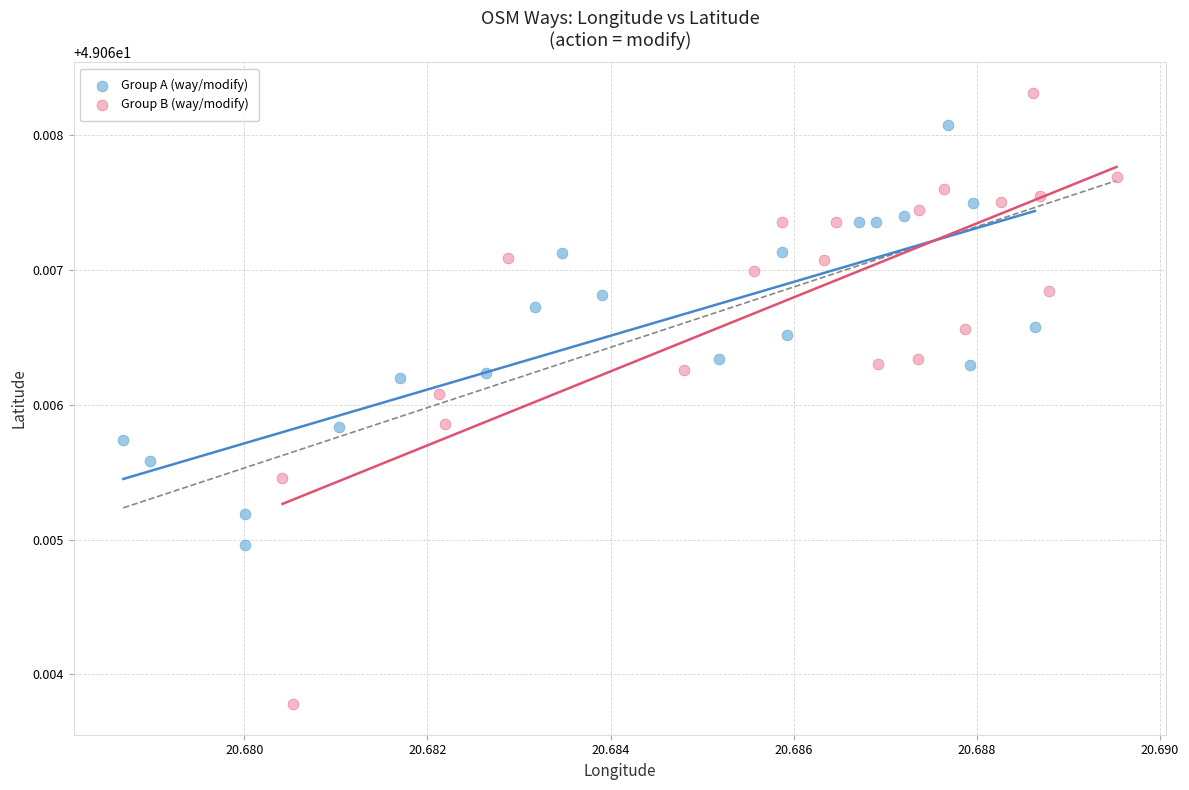

Which series reaches the maximum Y coordinate?

Group B (way/modify)